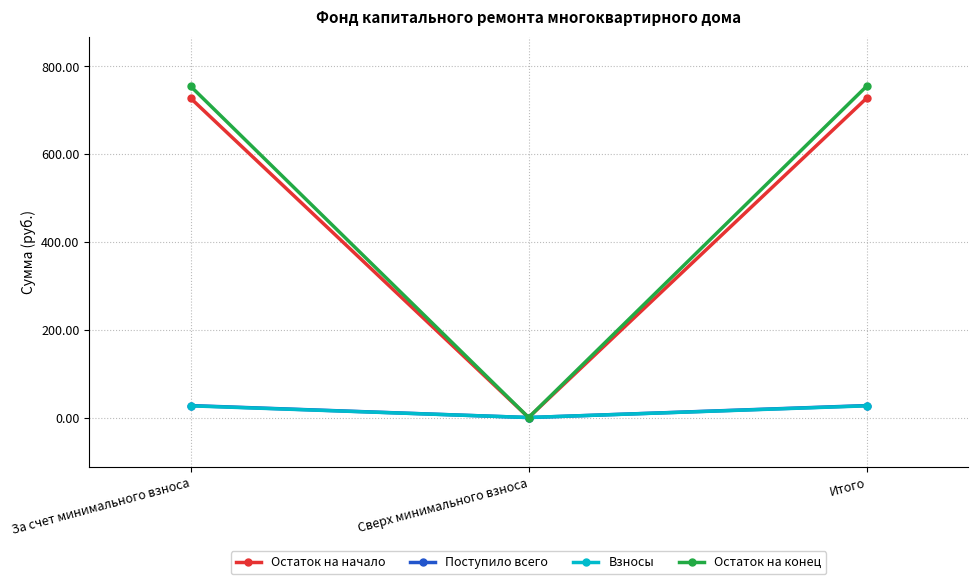

Is it true that Остаток на конец equals 450.2 at За счет минимального взноса?

False